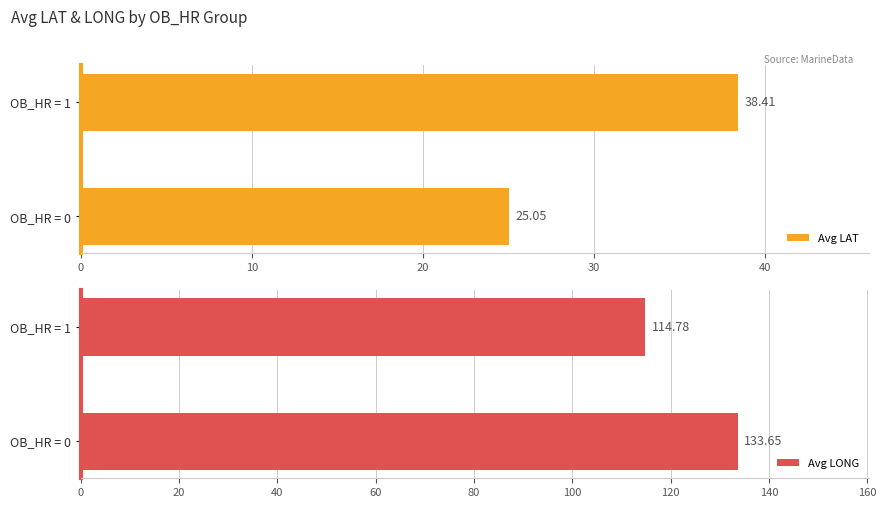

Which series has the largest range (max minus min)?

Avg LONG